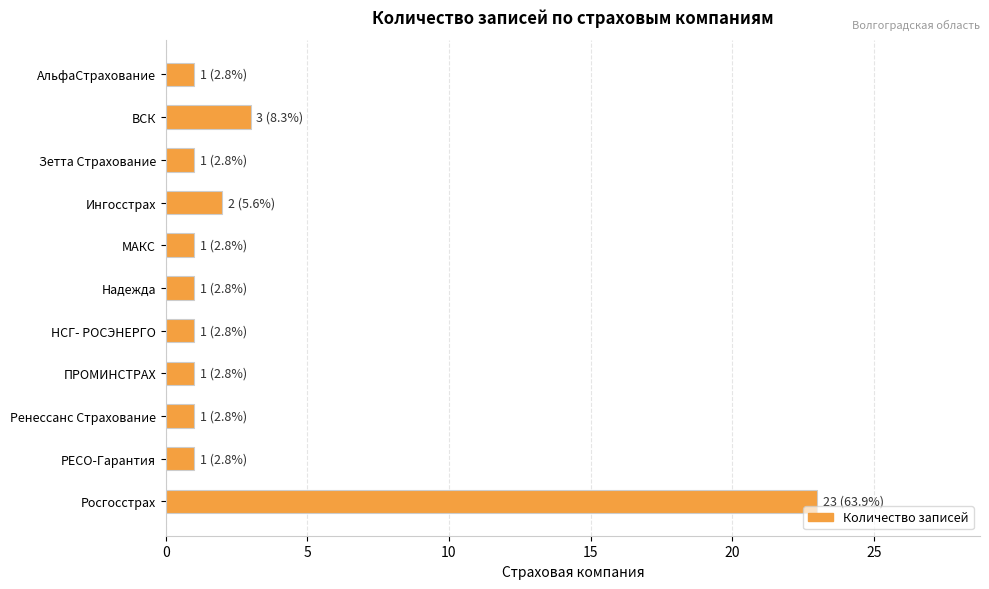

At which label is the value closest to 12?

ВСК